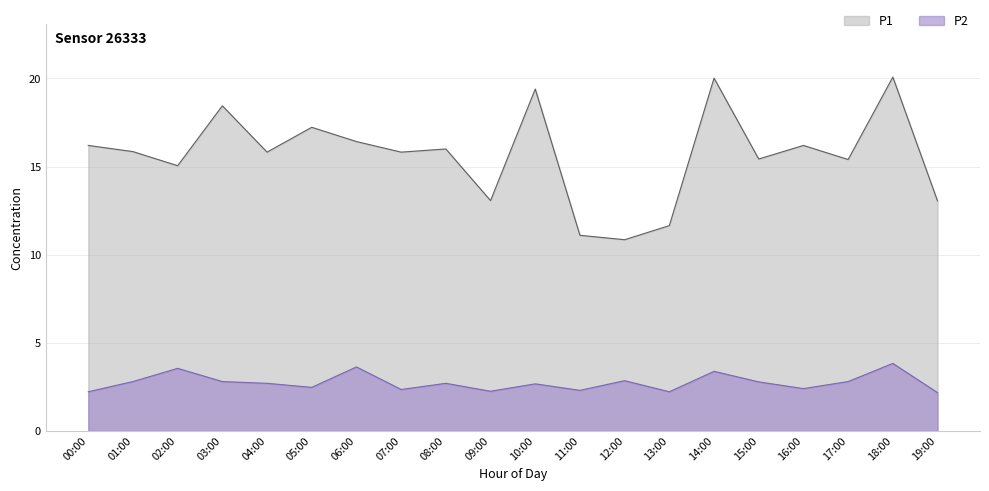

What is the value of the P2 point at the 7th from the left?

3.6